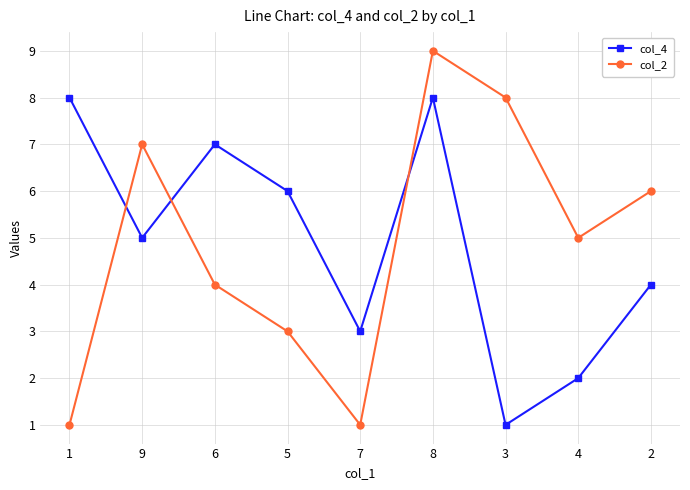

Which series has the widest spread of values?

col_2